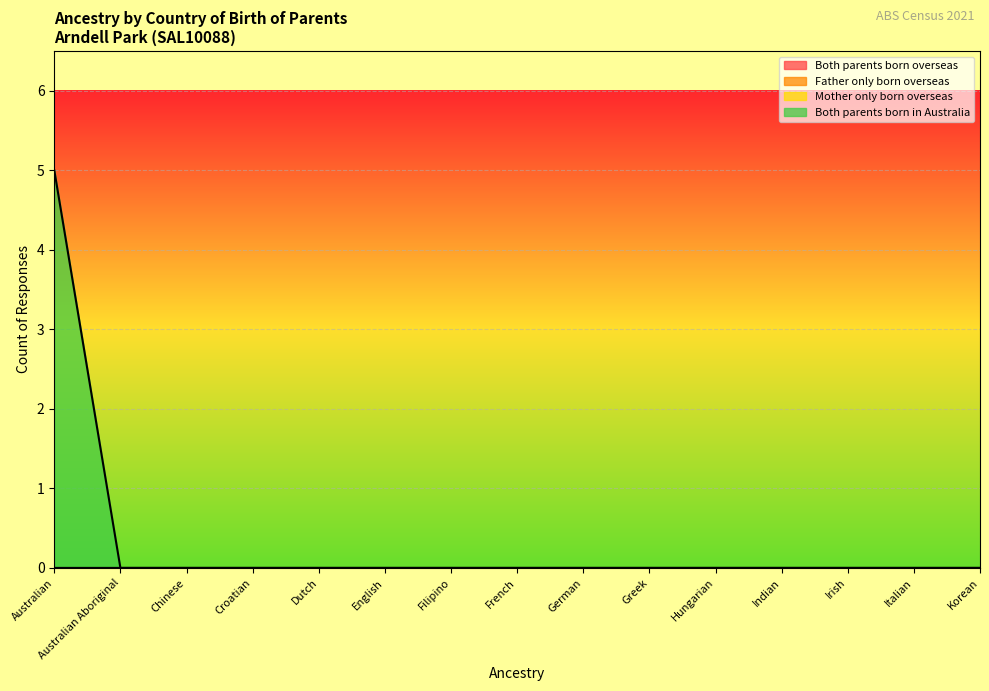

Is it true that Father only born overseas equals 0 at Australian?

True